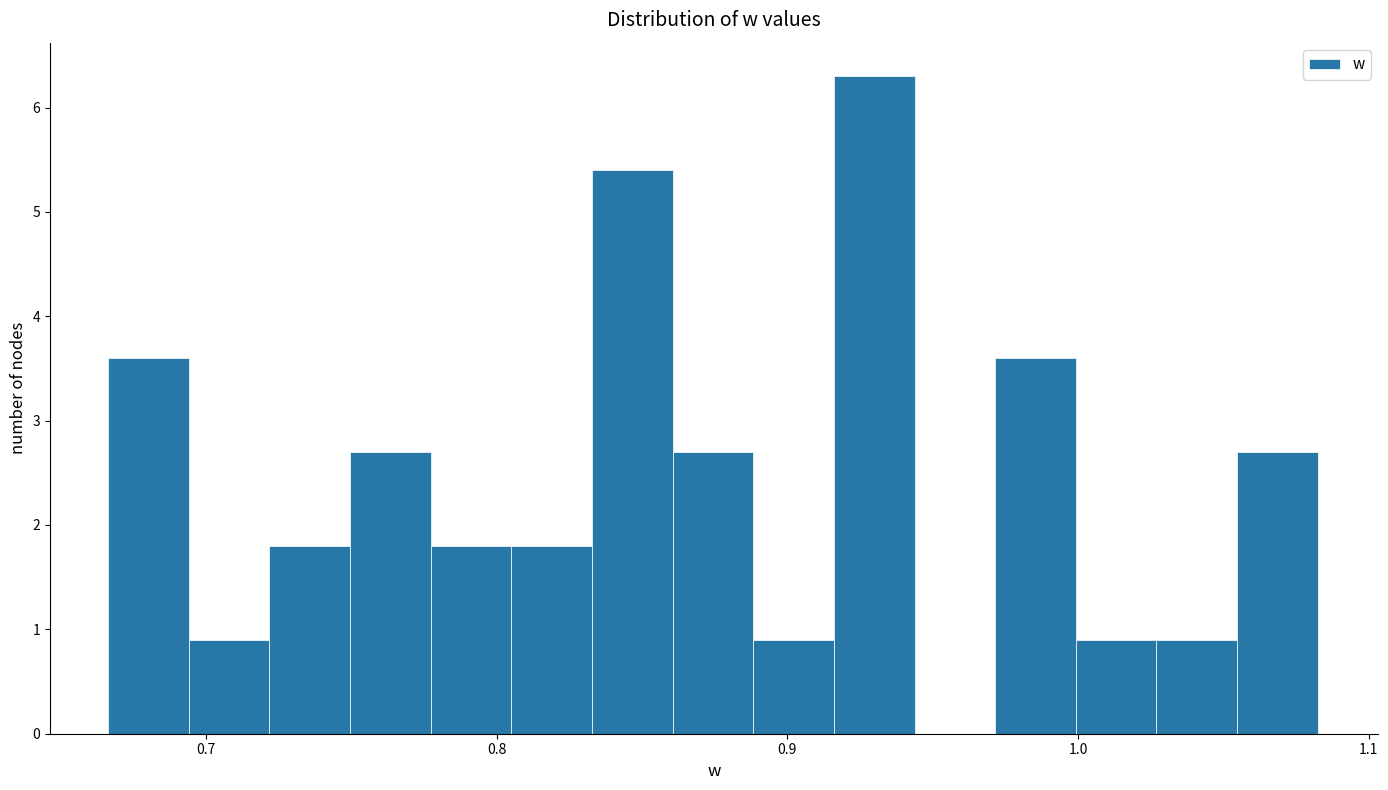

Read against the x-axis, roughly where is the centre of the tallest bar?

0.93